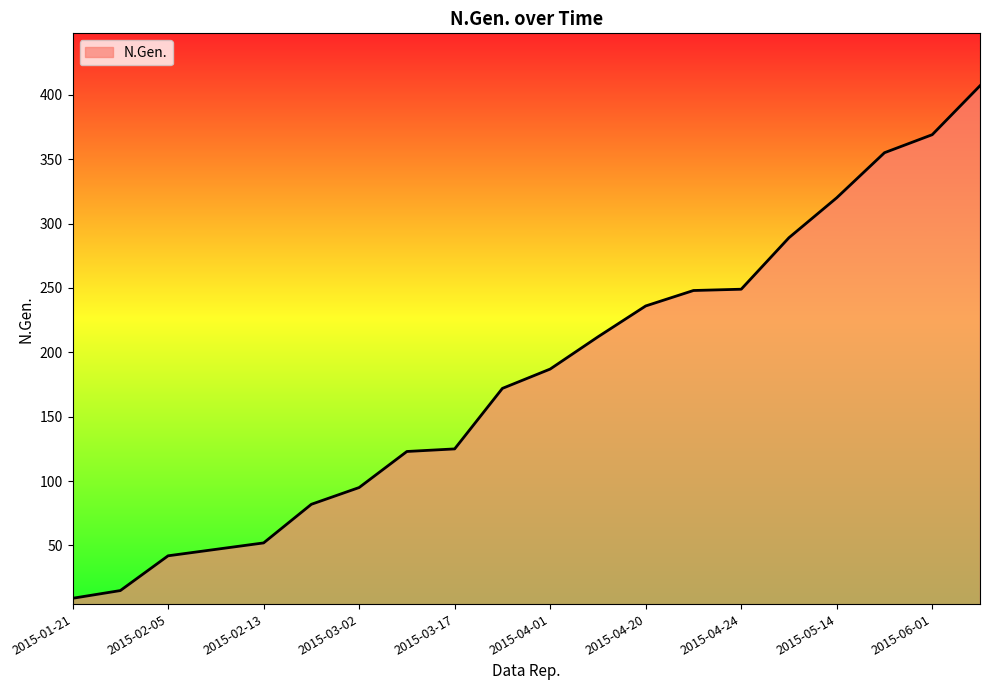

What is the maximum value shown in the chart?

407